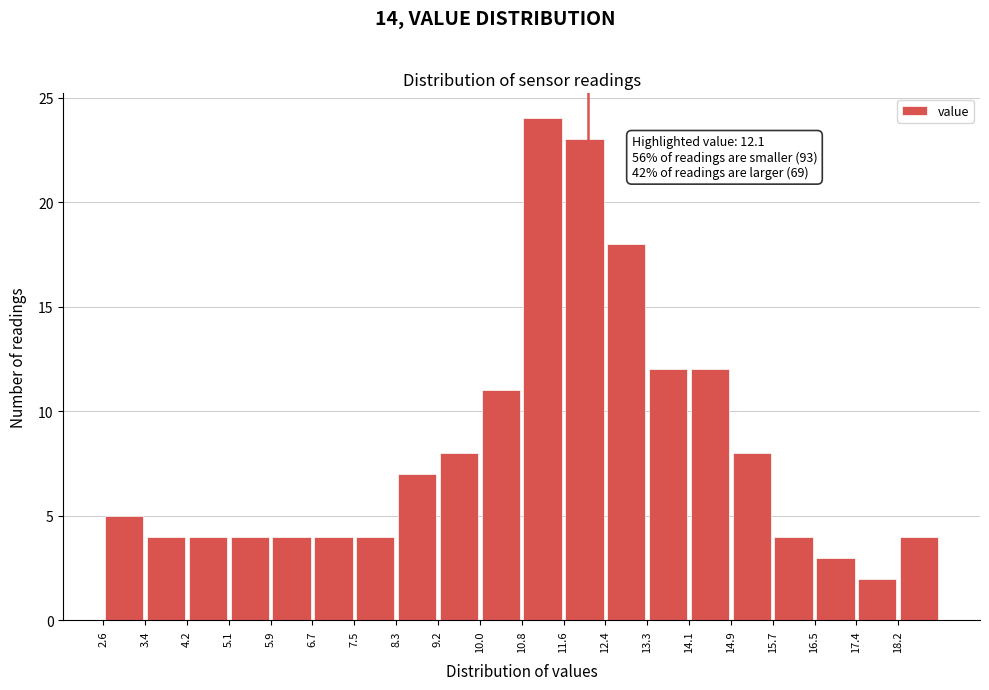

Over which range of the x-axis is the bar tallest?

10.80 to 11.62